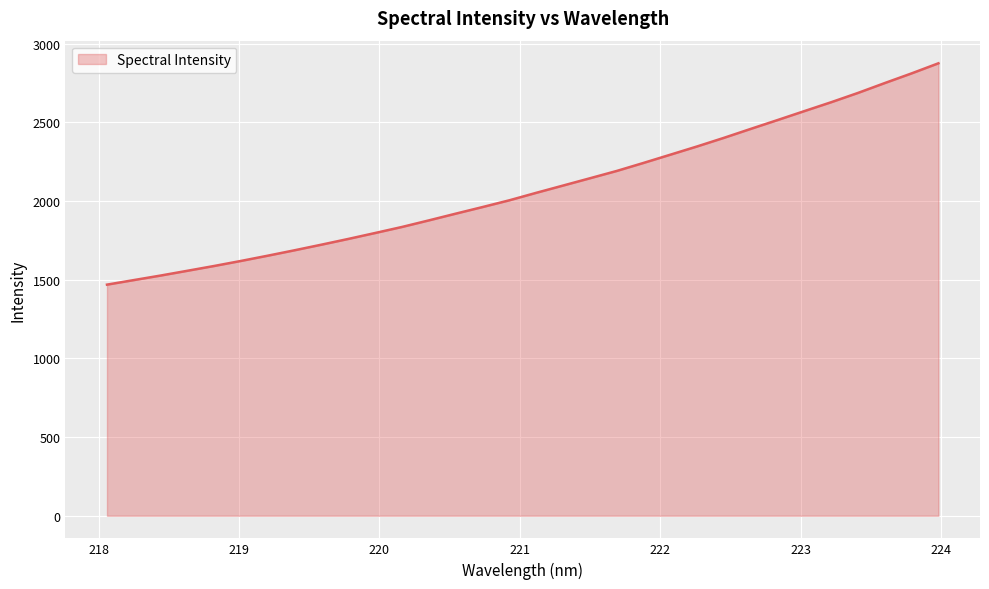

What is the minimum value shown in the chart?

1468.7